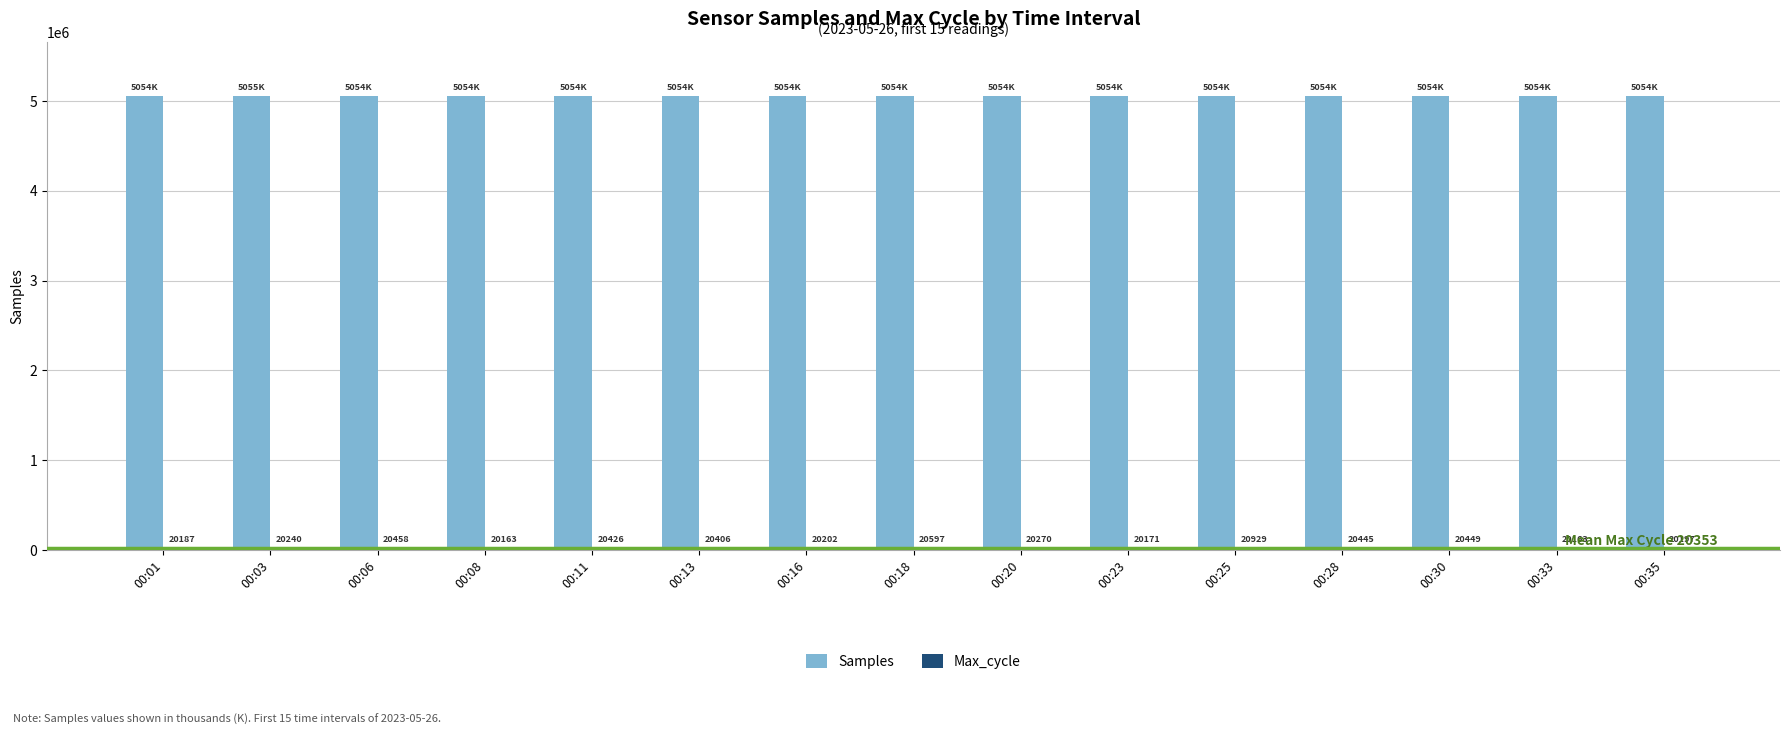

What is the difference between the second highest and second lowest values in the Samples series?

511